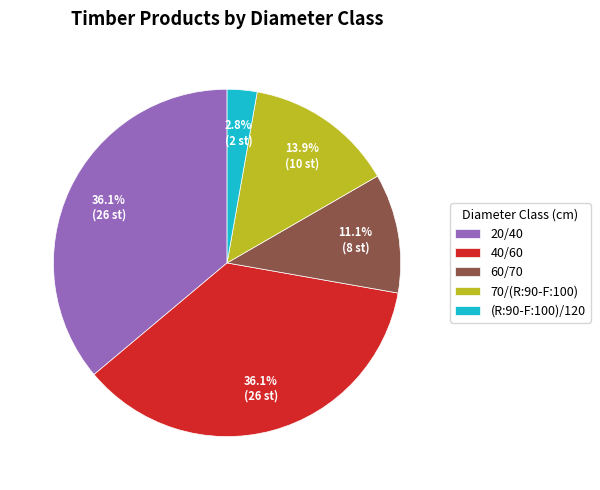

The 60/70 slice represents 24% of the pie. True or false?

False